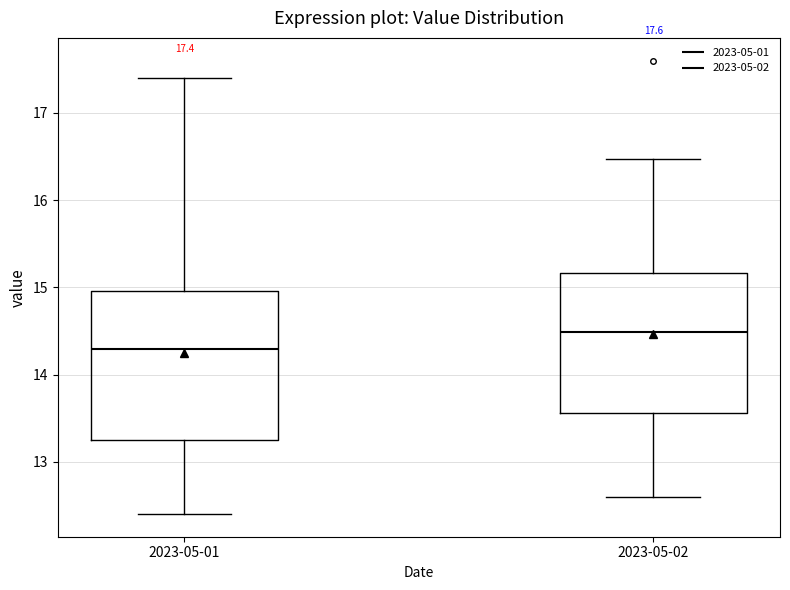

Which box's median line is the highest?

2023-05-02